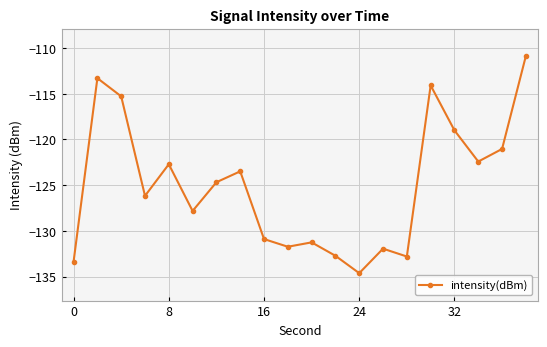

What is the value of the 4th point from the left?

-126.2